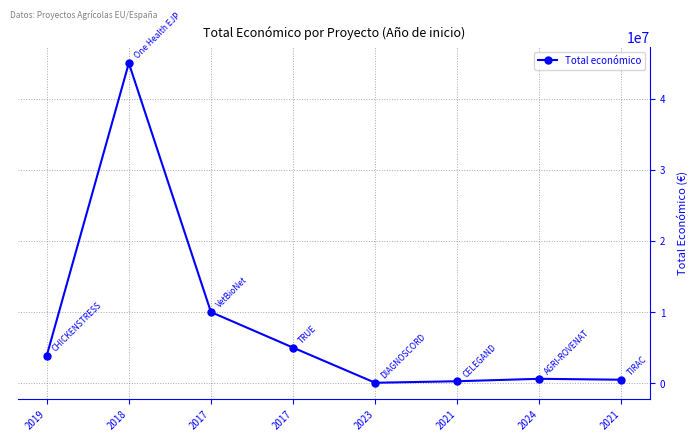

What is the average value?

8162857